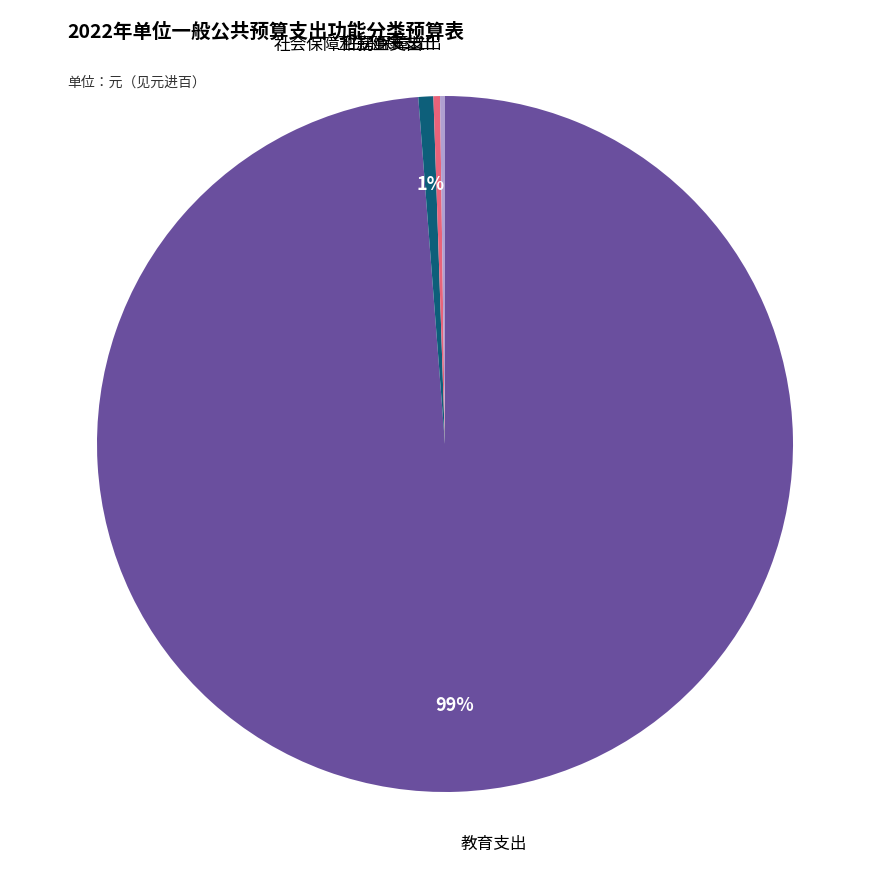

Is it true that 卫生健康支出 is 0% of the pie?

True